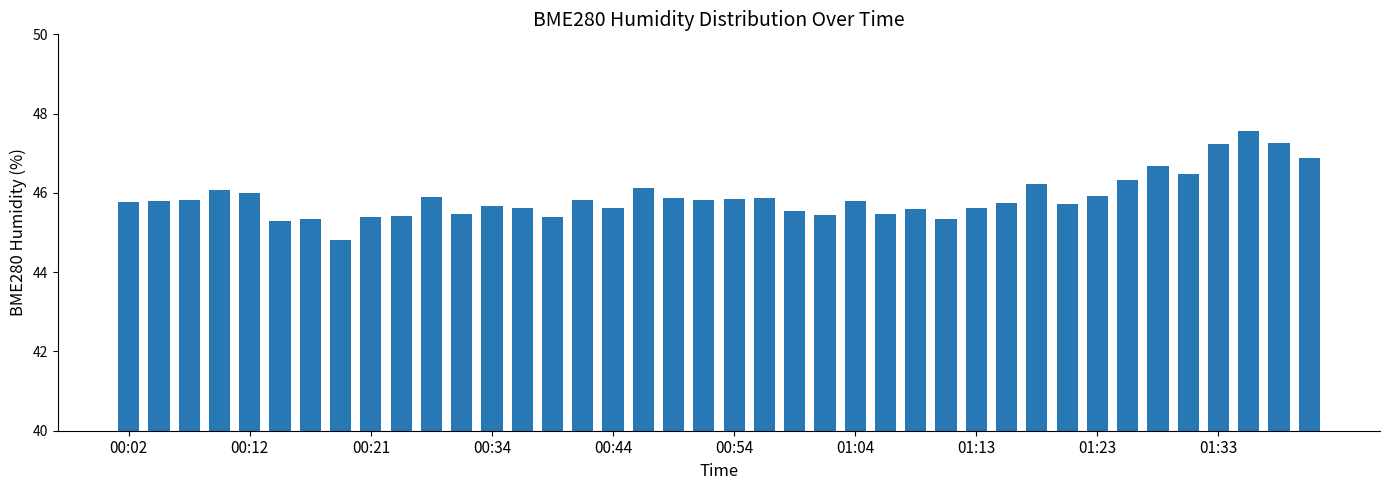

What is the smallest value displayed?

44.8